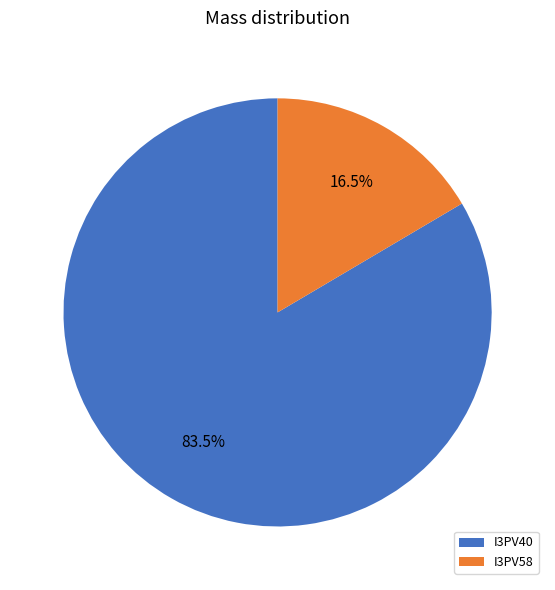

Rank the categories by value from lowest to highest.

I3PV58, I3PV40